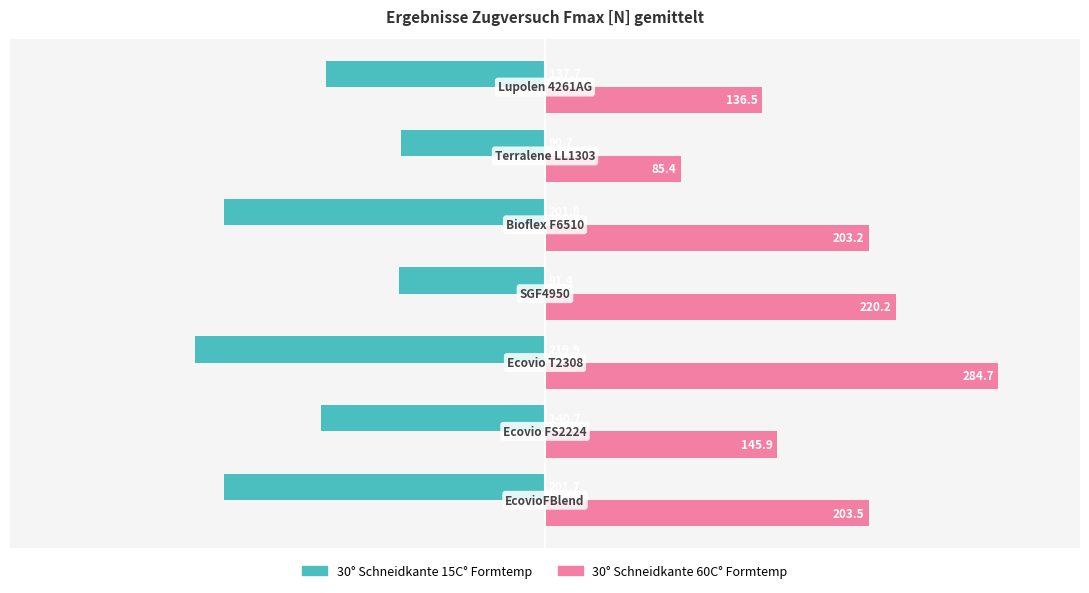

What is the minimum value for 30° Schneidkante 15C° Formtemp?

-219.9